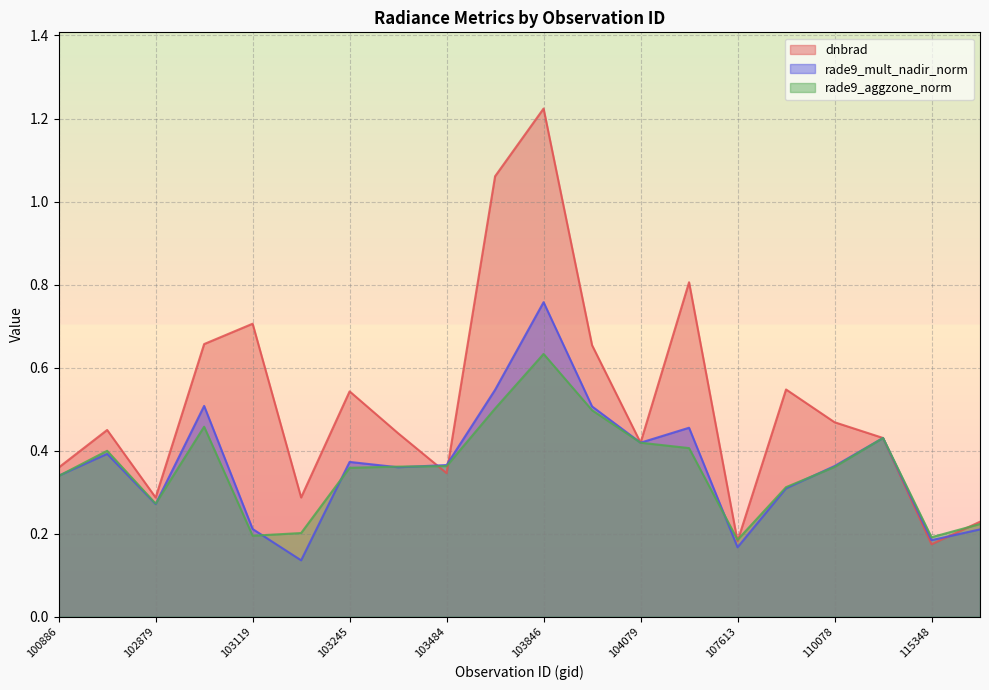

At which category does dnbrad reach its first local peak?

102759